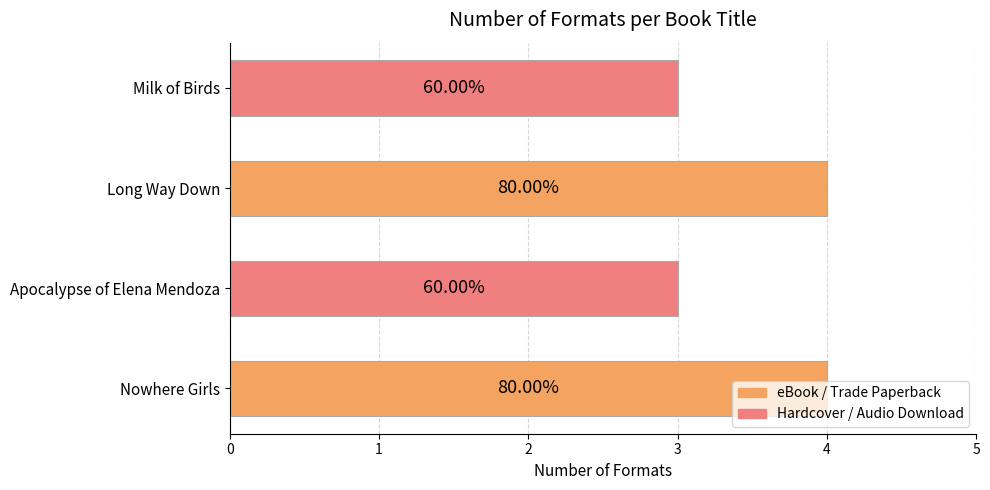

What is the minimum value shown in the chart?

3